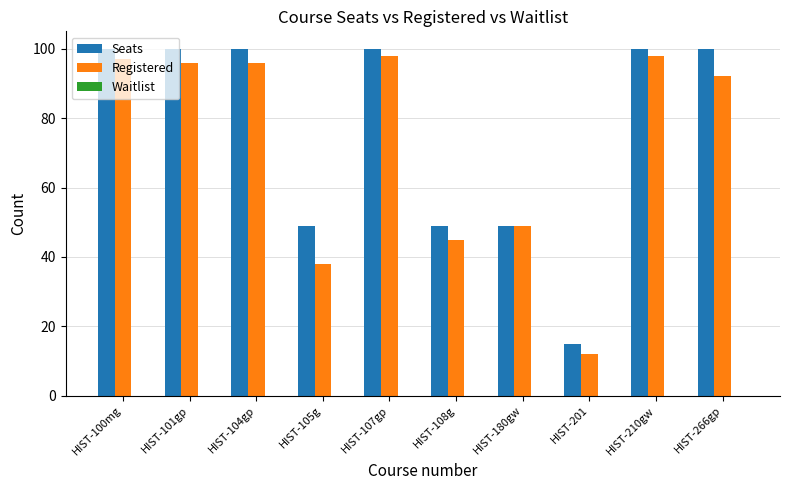

At how many categories does at least one series exceed 75?

6